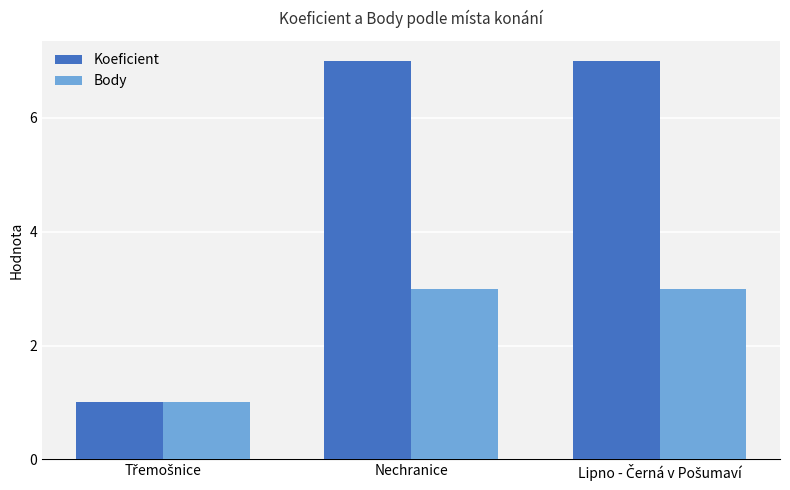

How many data points does each series have?

3